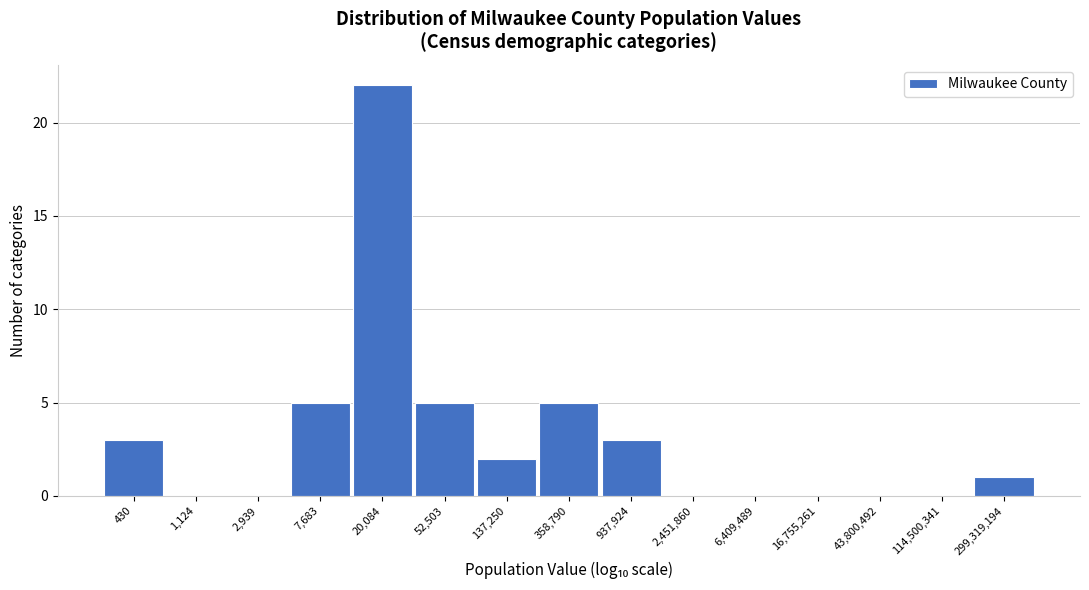

Reading left to right, extract all data points from this chart.

430=3	1,124=0	2,939=0	7,683=5	20,084=22	52,503=5	137,250=2	358,790=5	937,924=3	2,451,860=0	6,409,489=0	16,755,261=0	43,800,492=0	114,500,341=0	299,319,194=1